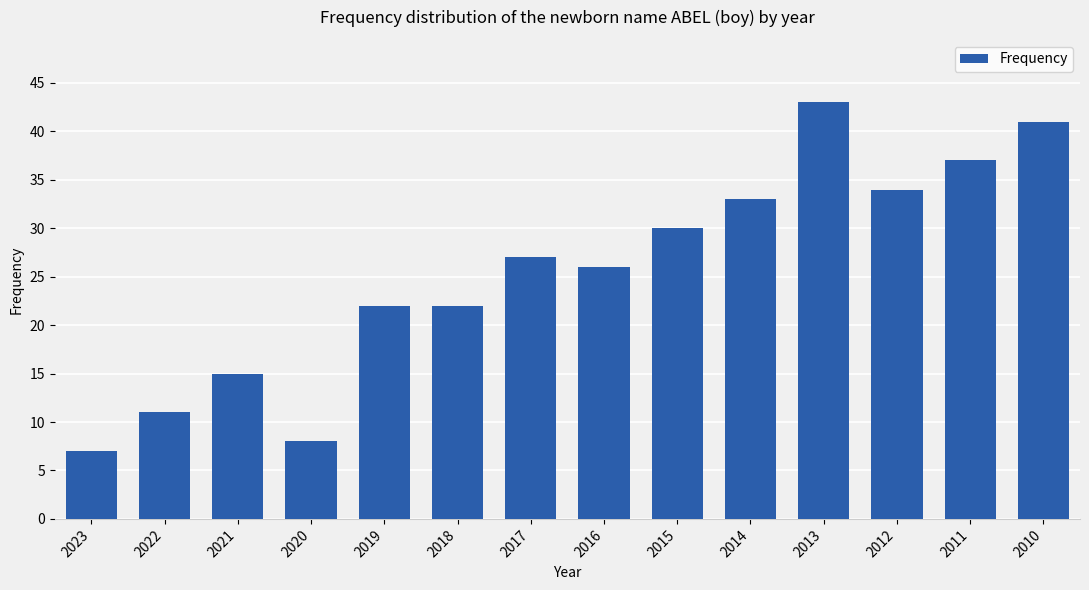

What is the sum of all values?

356